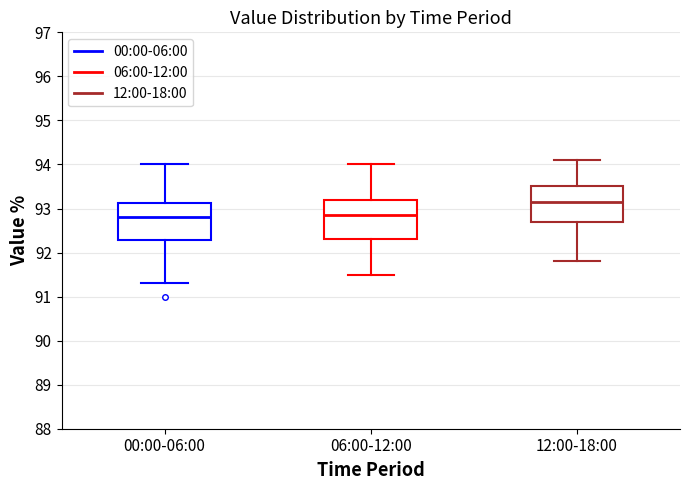

Where does the upper whisker of the box for 00:00-06:00 end on the y-axis? The values are not printed on the chart, so give them approximately, as read against the axis.

94.0